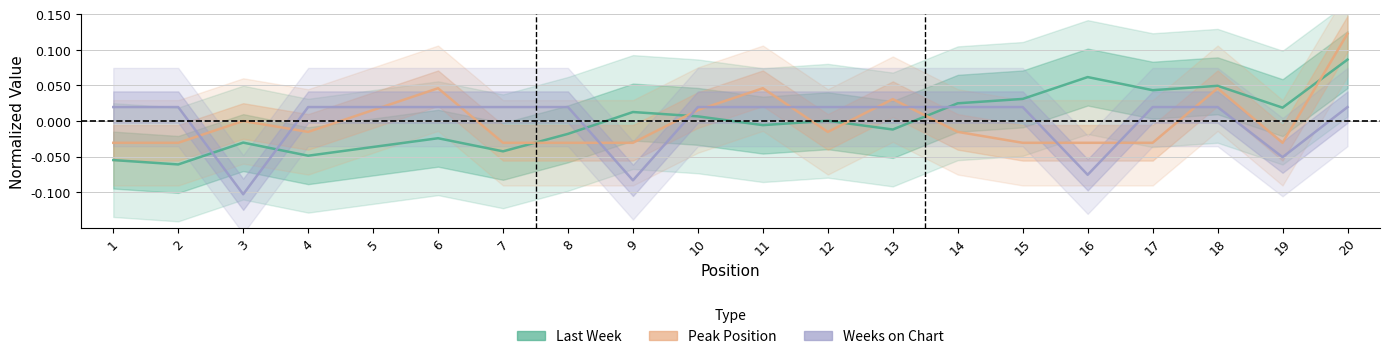

Which has a higher value, 7 or 5?

5